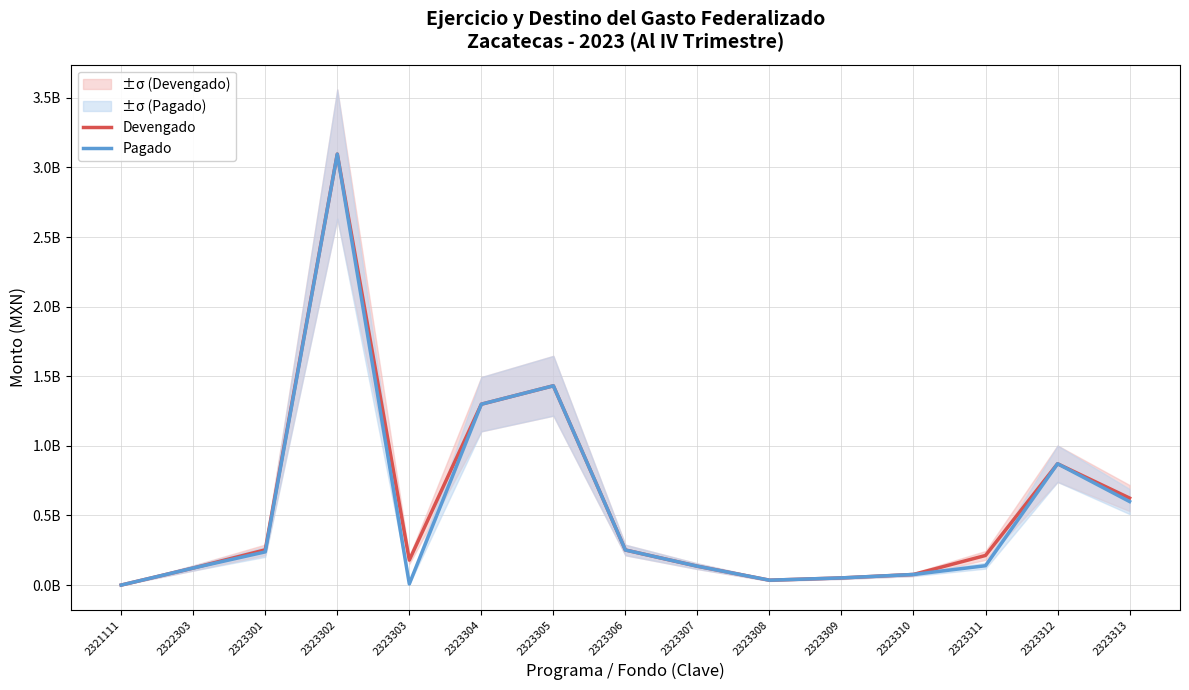

Which label corresponds to the smallest value in the chart?

2321111